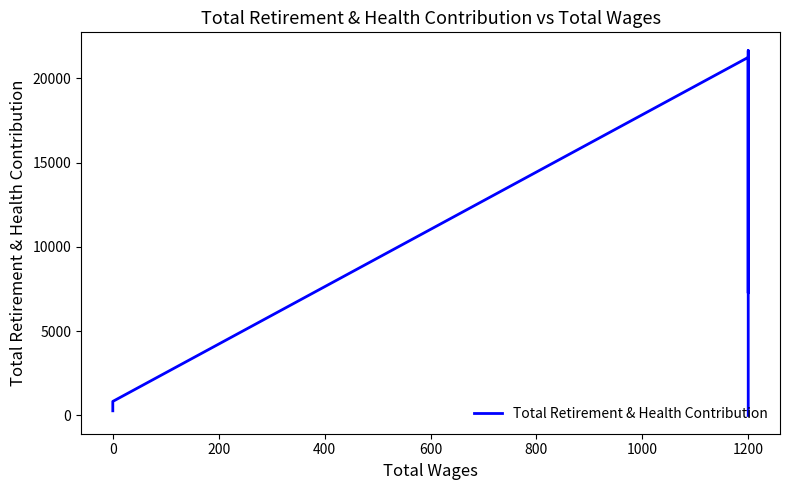

What is the difference between the second highest and second lowest values?

20968